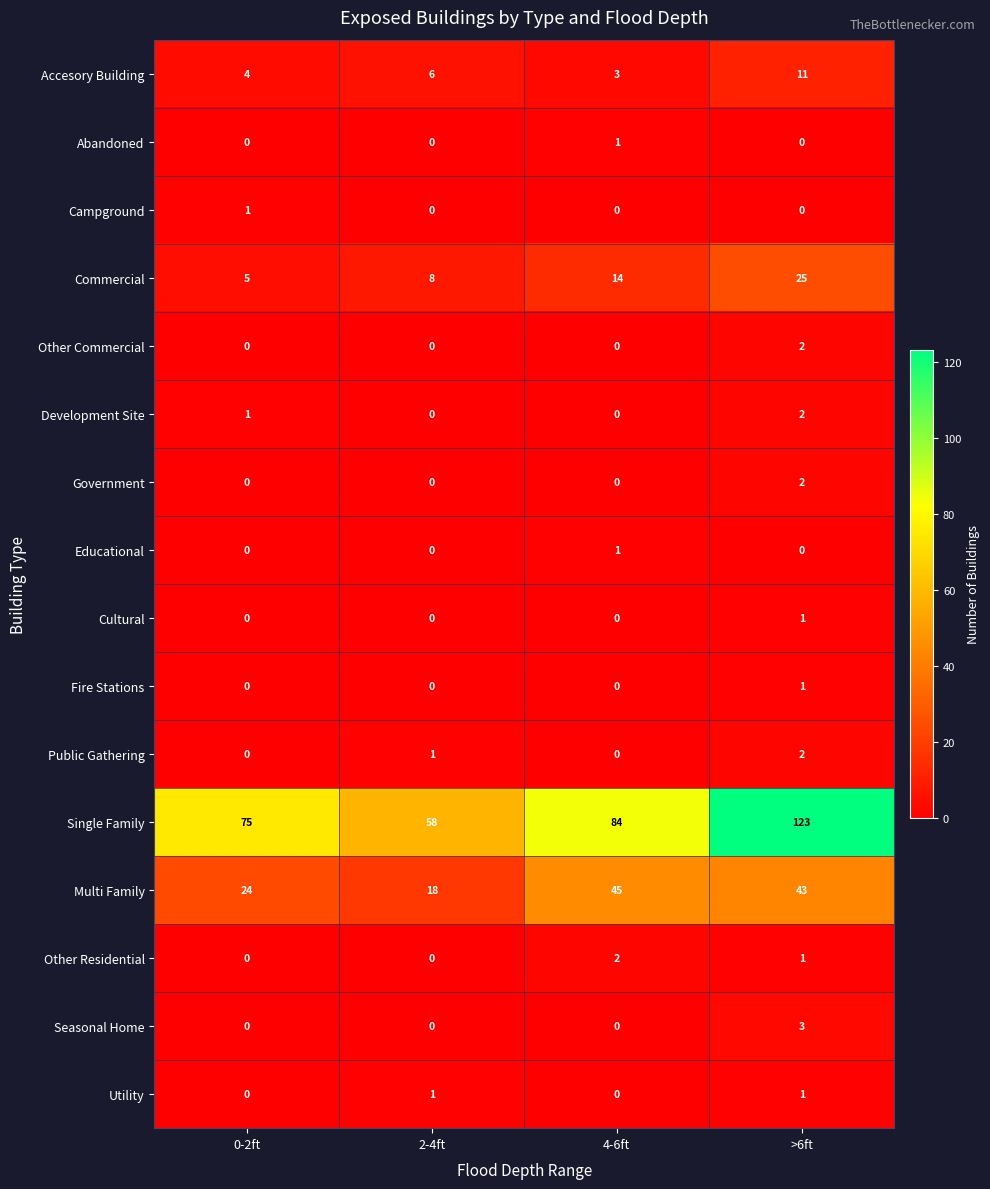

The Fire Stations series shows 0 at 4-6ft. True or false?

True